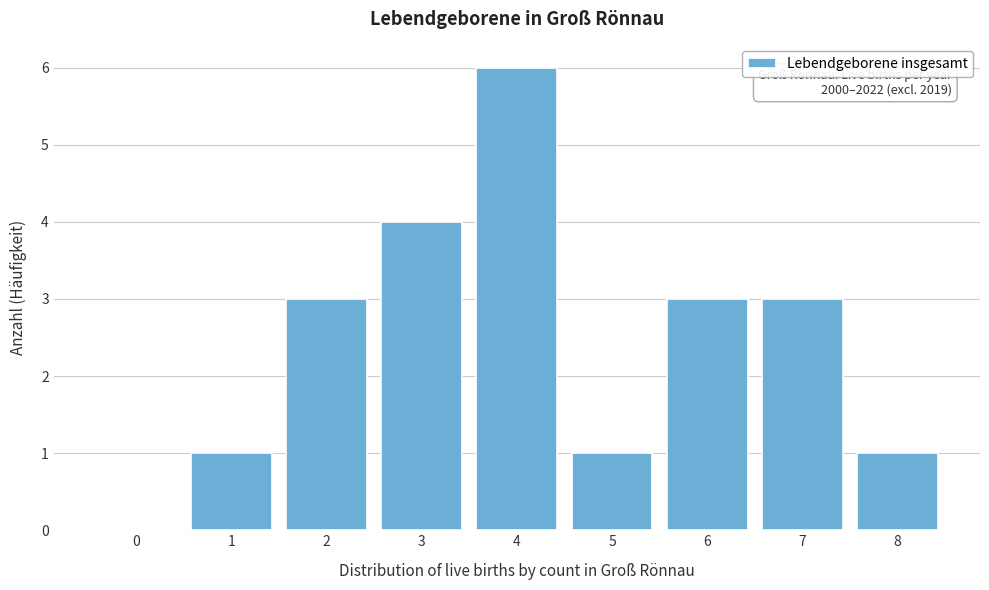

Reading right to left, extract all data points from this chart.

8=1	7=3	6=3	5=1	4=6	3=4	2=3	1=1	0=0